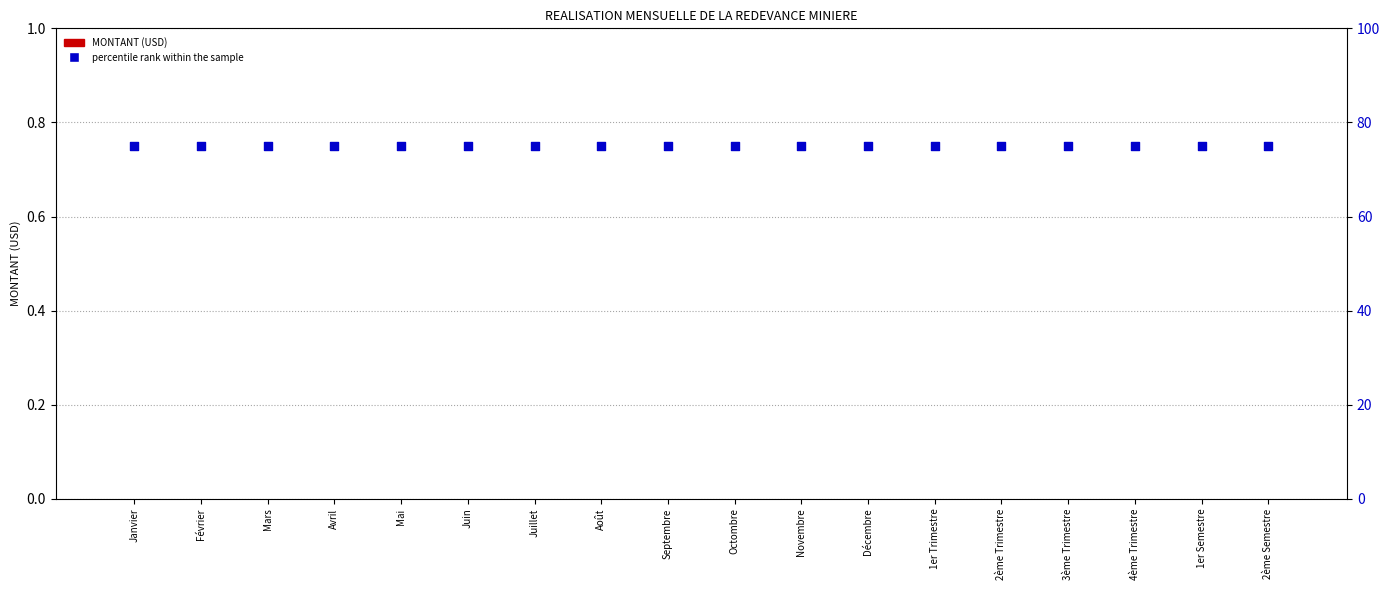

Which series reaches the maximum Y coordinate?

percentile rank within the sample